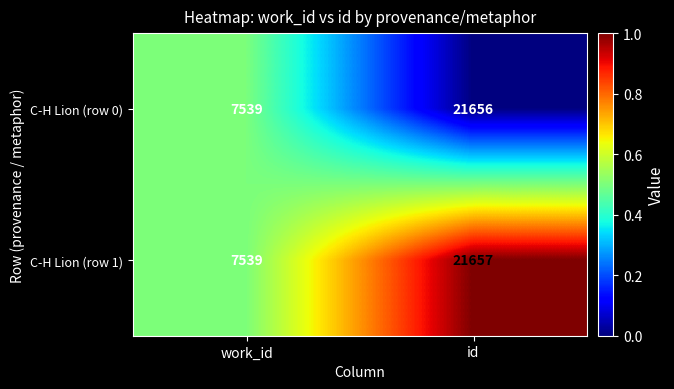

Count the number of categories in the chart.

2